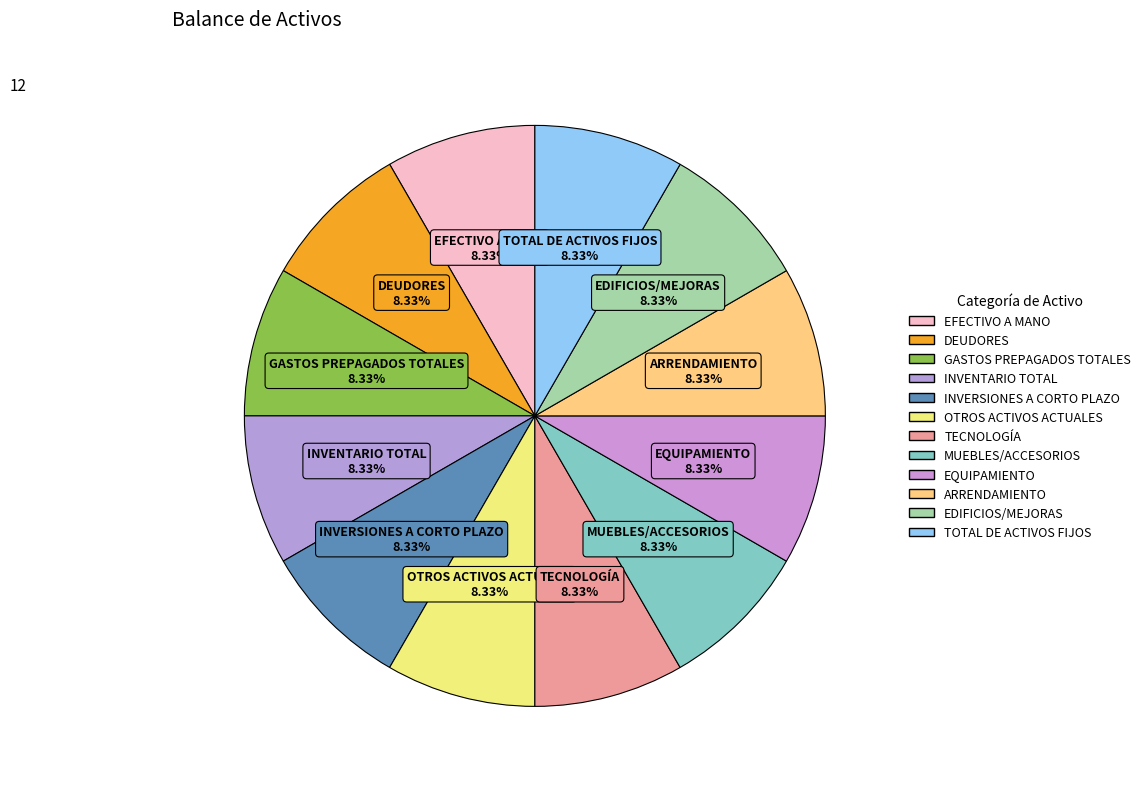

Count the number of slices in the pie.

12